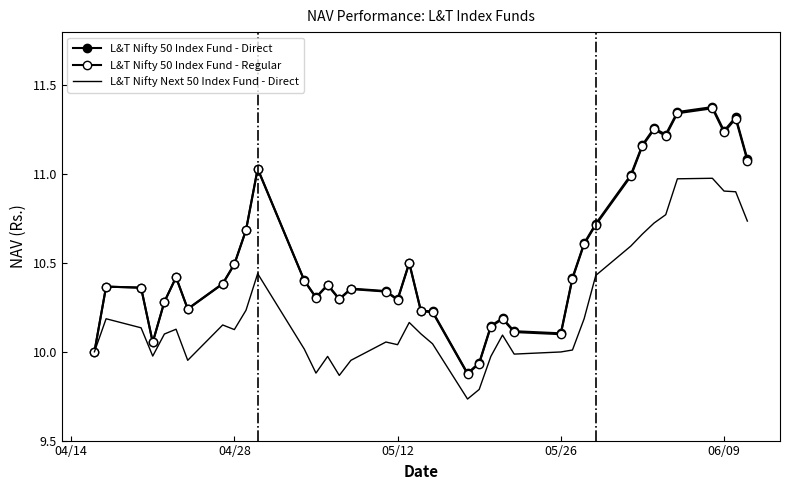

How many values in the L&T Nifty 50 Index Fund - Direct series exceed 10?

36